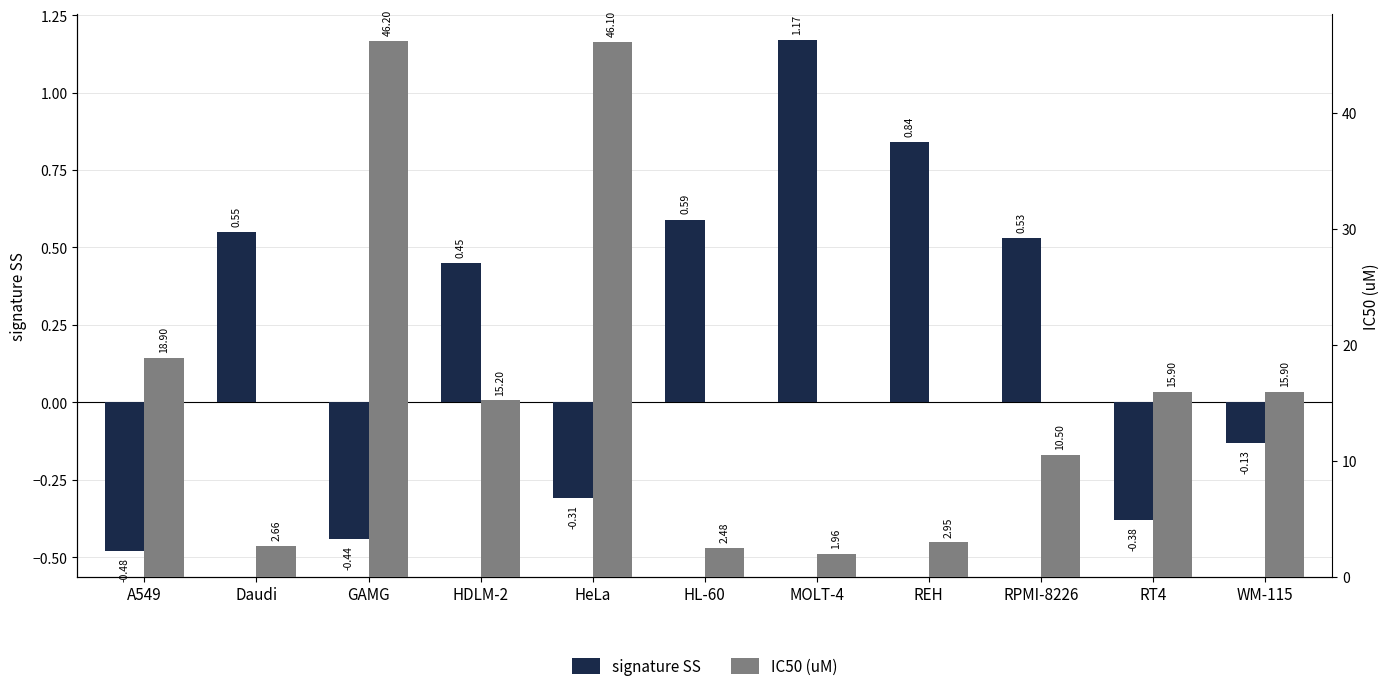

The value of signature SS at WM-115 is -0.0. True or false?

False